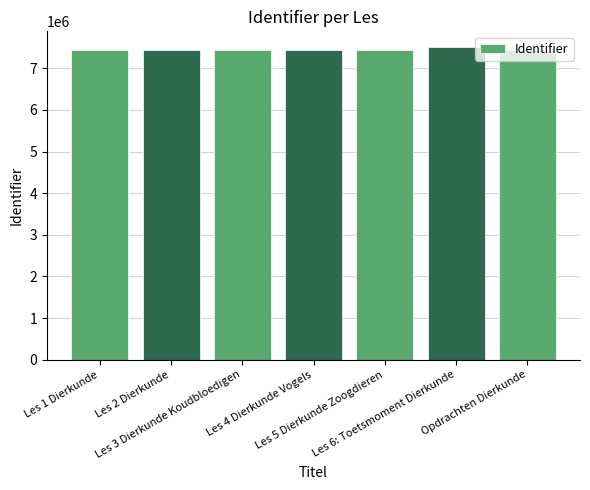

What is the sum of all values?

52147443